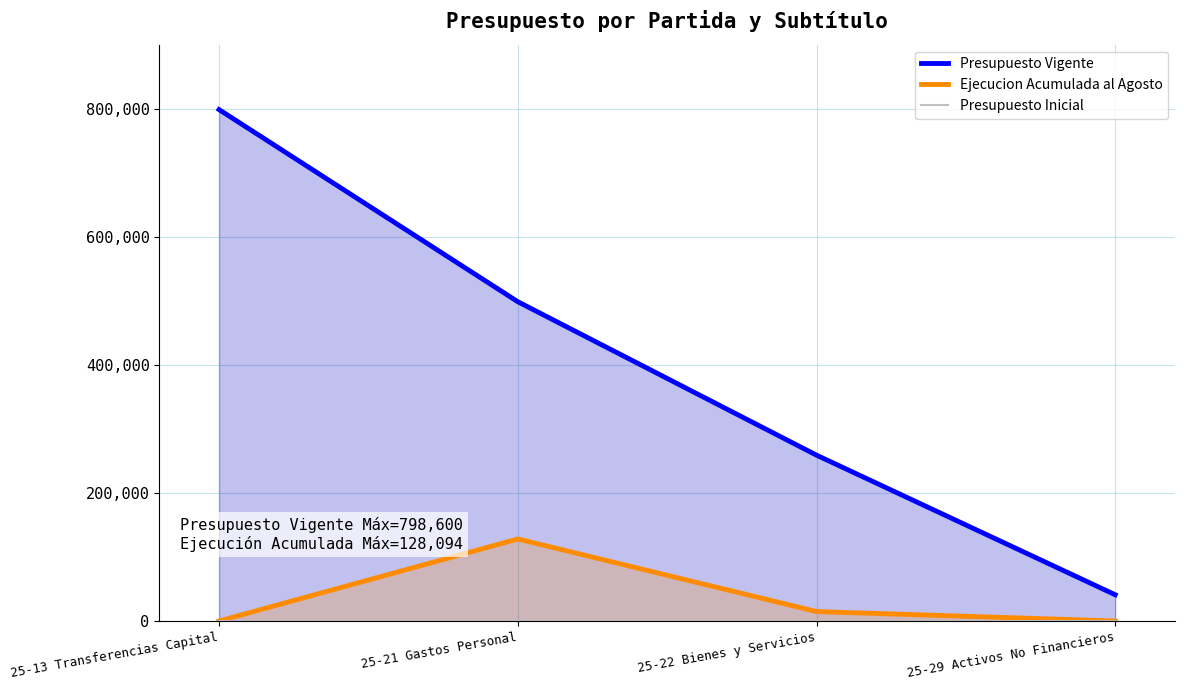

What position from the left is 25-22 Bienes y Servicios?

3